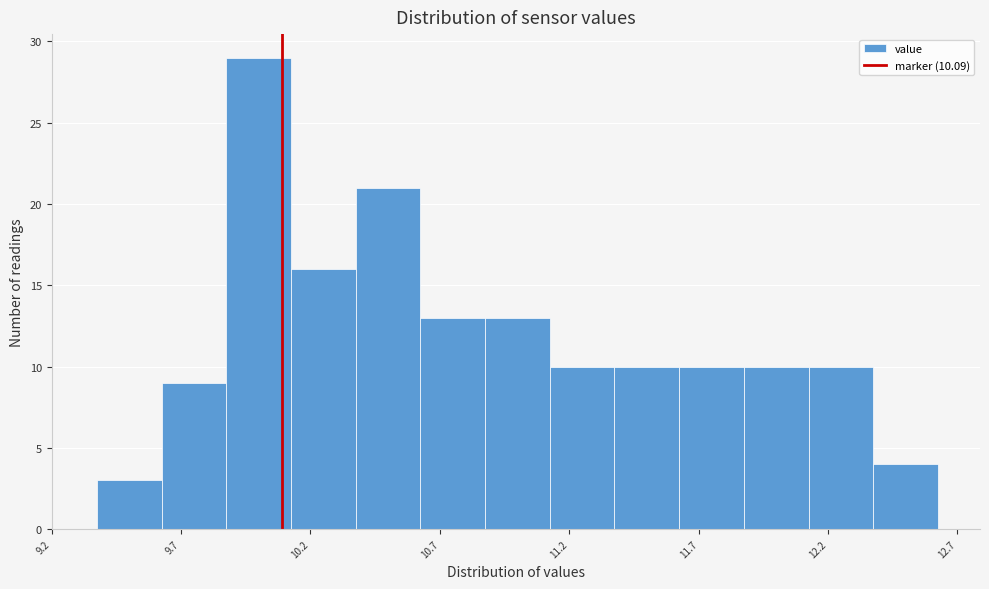

How tall is the bar that spans 11.375 to 11.625 on the x-axis? Neither the bar edges nor the heights are printed on the chart, so give them approximately, as read against the axes.

10